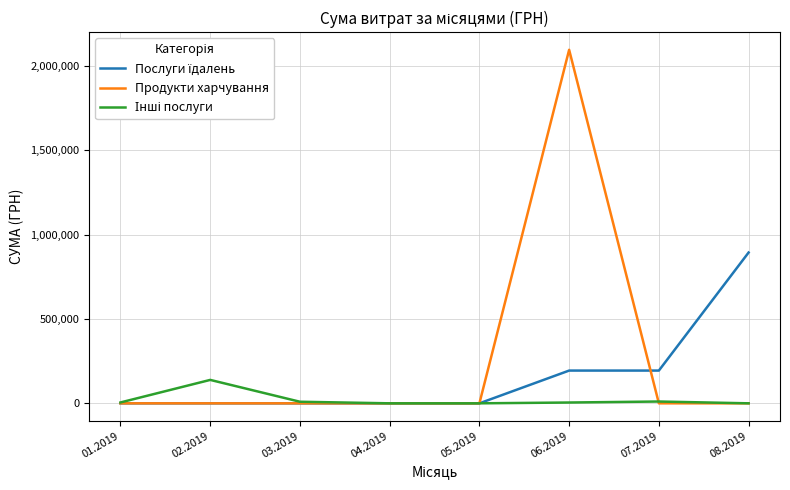

What is the highest value of the Продукти харчування series?

2096867.4